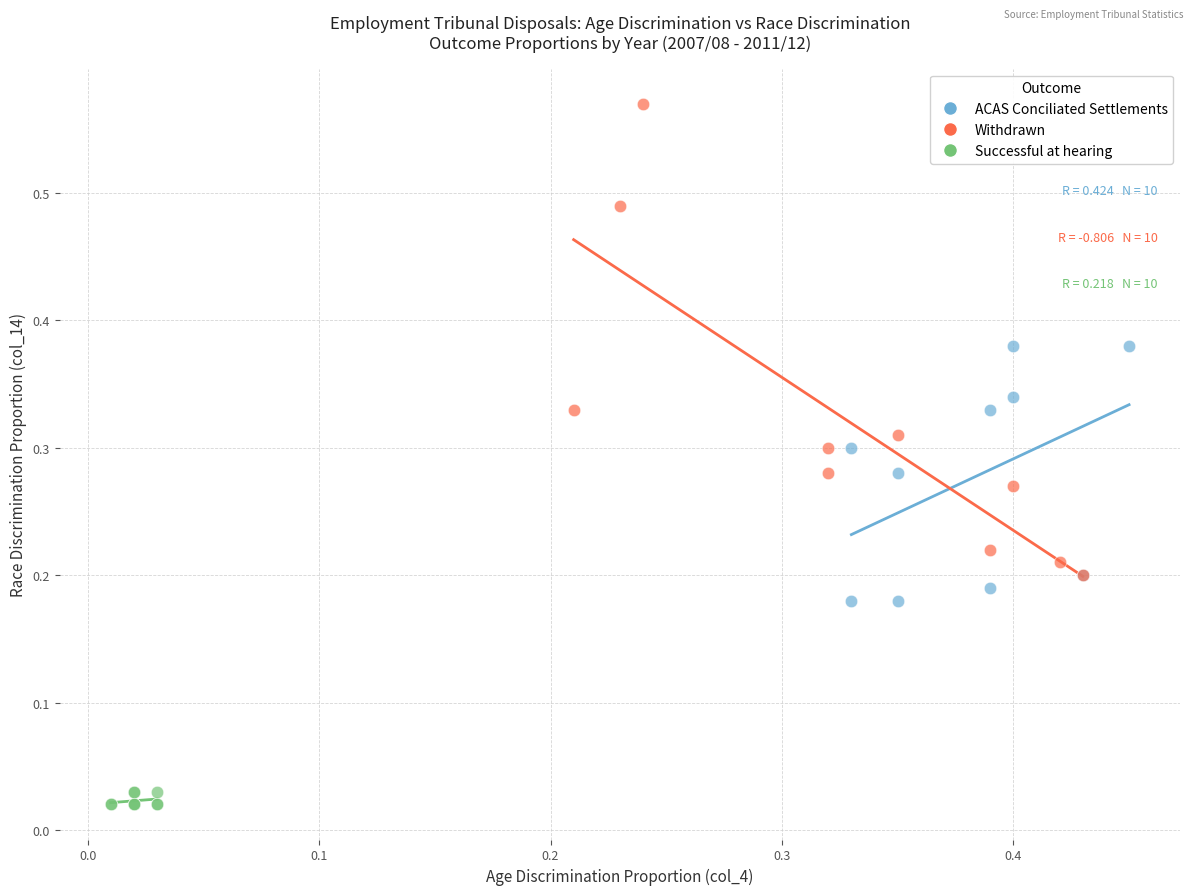

Which series has the largest Y range (max minus min)?

Withdrawn